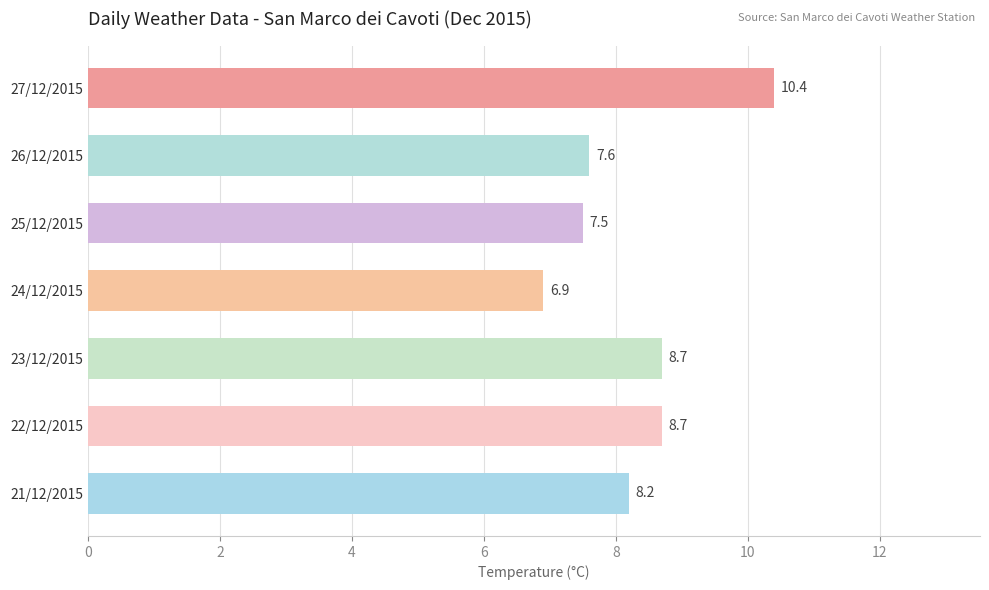

Which label corresponds to the largest value in the chart?

27/12/2015